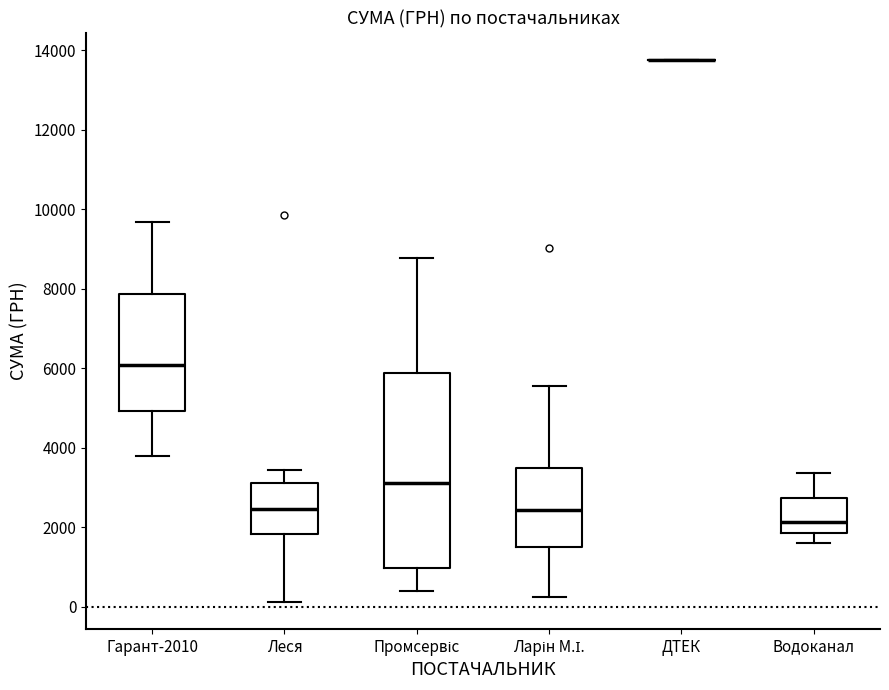

Reading left to right, read every box against the y-axis: the position of its median line, the range the box covers, and the ends of its whiskers. The values are not printed on the chart, so give them approximately, as read against the axis.

Гарант-2010: median 6000, box 5000 to 7800, whiskers 3800 to 9600
Леся: median 2400, box 1800 to 3200, whiskers 200 to 3400
Промсервіс: median 3200, box 1000 to 5800, whiskers 400 to 8800
Ларін М.І.: median 2400, box 1400 to 3400, whiskers 200 to 5600
ДТЕК: box collapsed to a line at 13800, whiskers 13800 to 13800
Водоканал: median 2200, box 1800 to 2800, whiskers 1600 to 3400